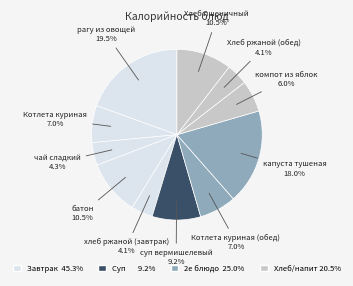

Count the number of slices in the pie.

11